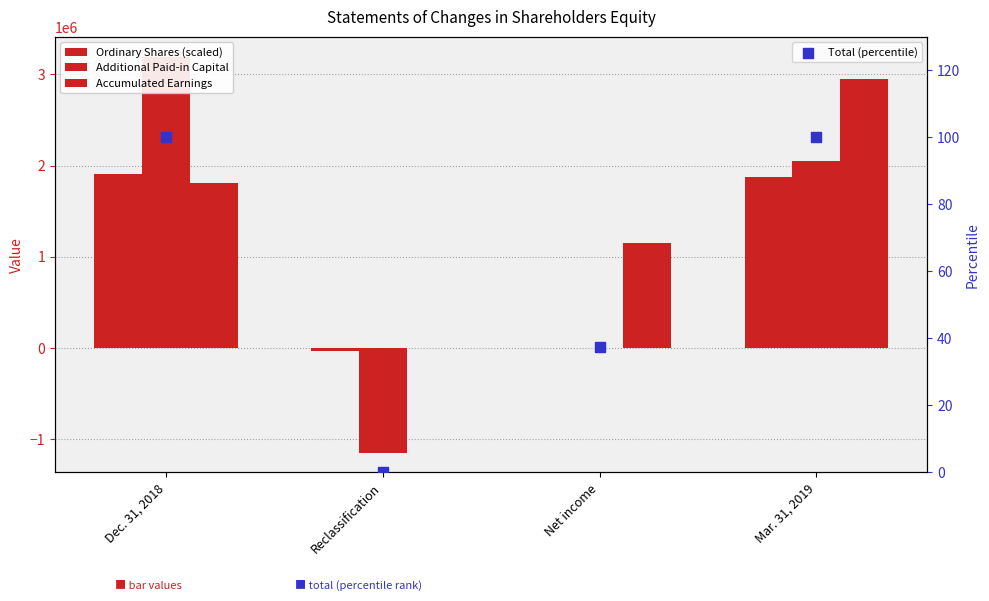

Is the value of Ordinary Shares at Net income greater than the value of Accumulated Earnings (Deficit) at Net income?

No